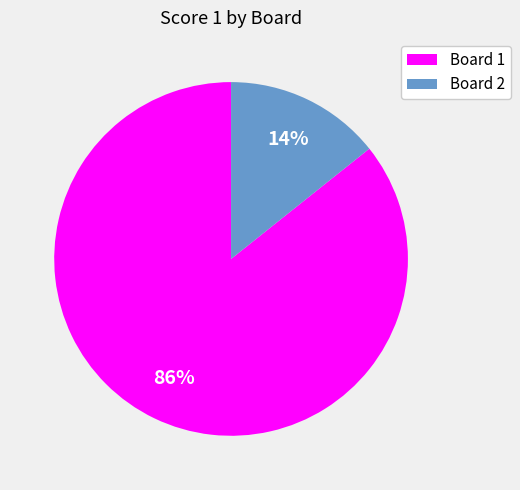

Which category has the biggest portion of the pie?

Board 1